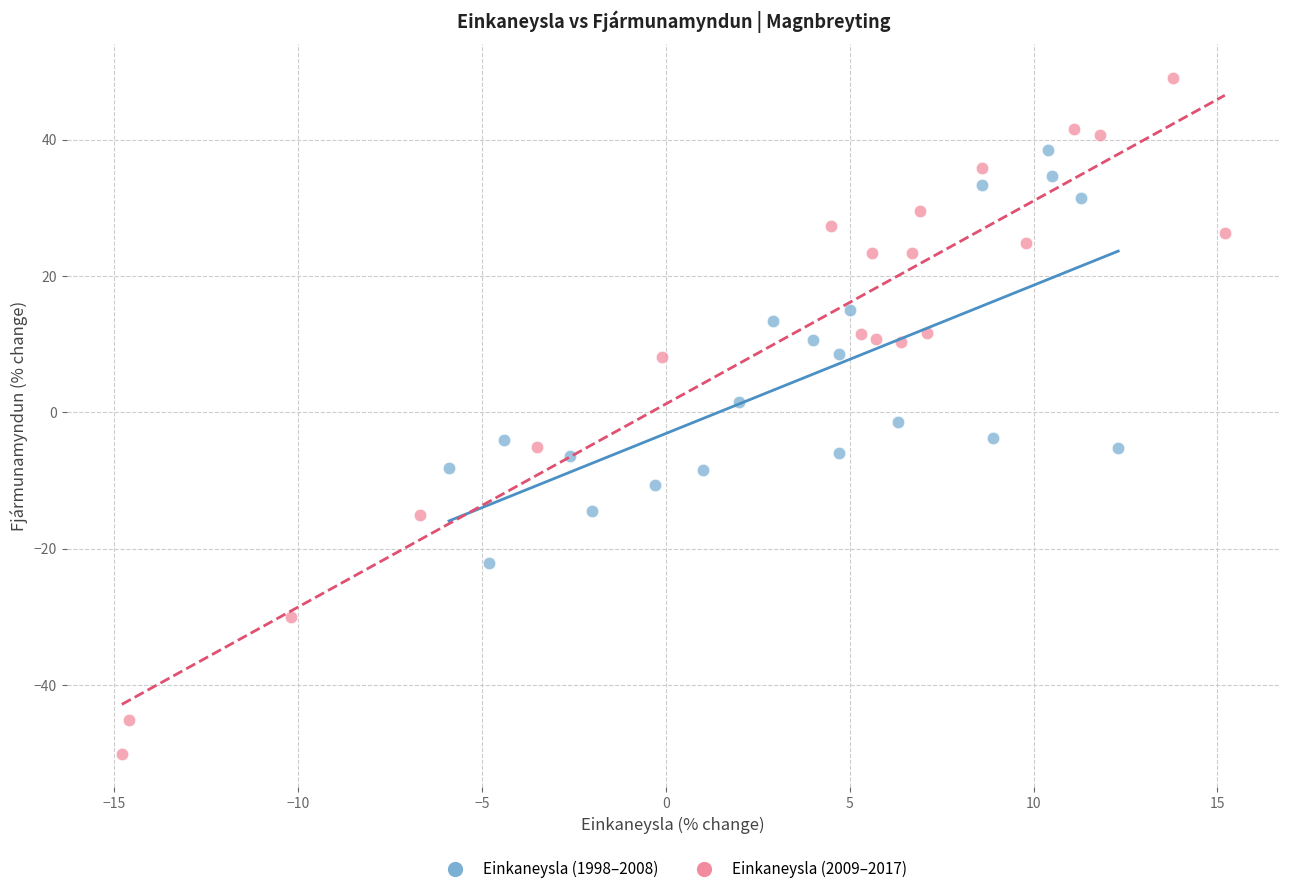

Which series has the largest Y range (max minus min)?

Einkaneysla (2009–2017)